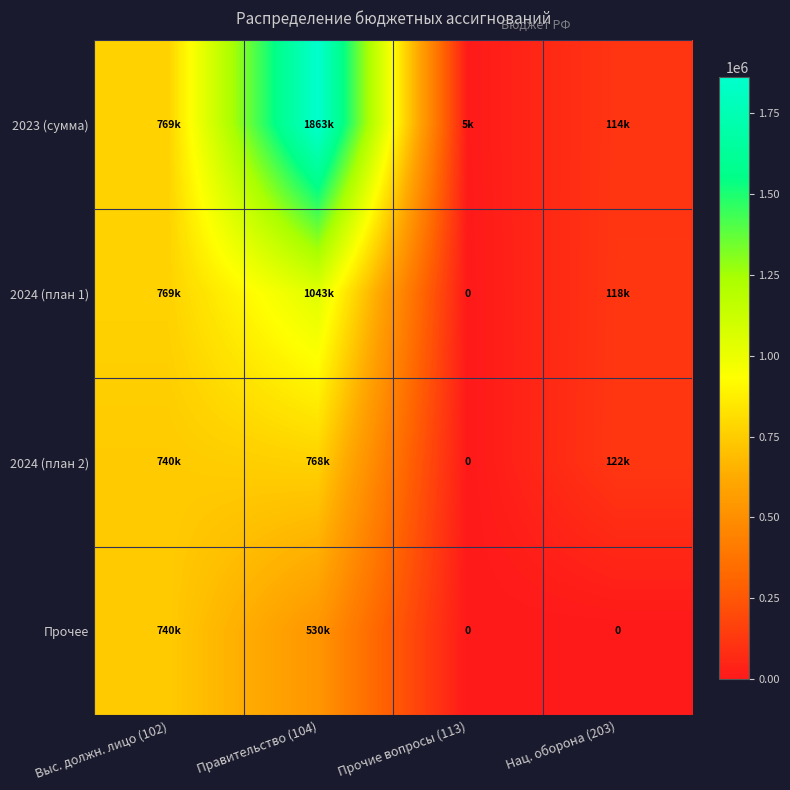

True or false: 2024 (план 1) has a value of 1091702.0 at Выс. должн. лицо (102).

False